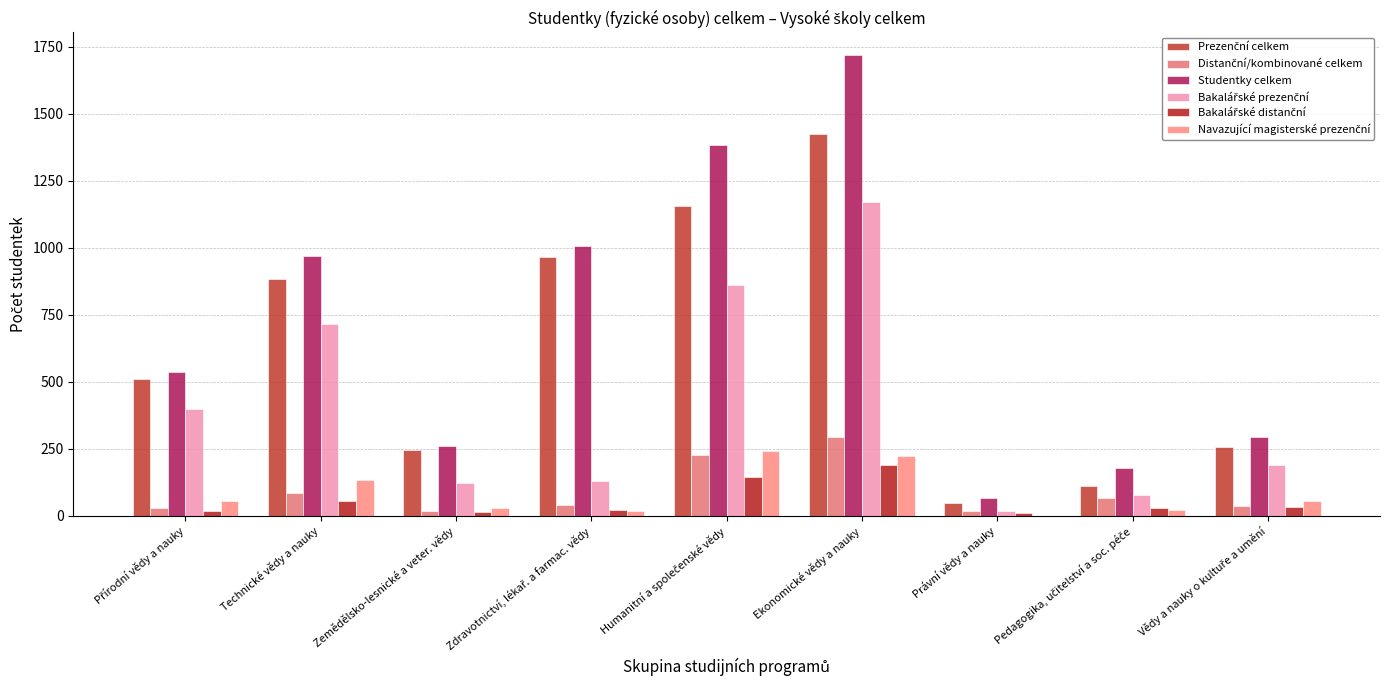

What is the total value across all series at Ekonomické vědy a nauky?

5016